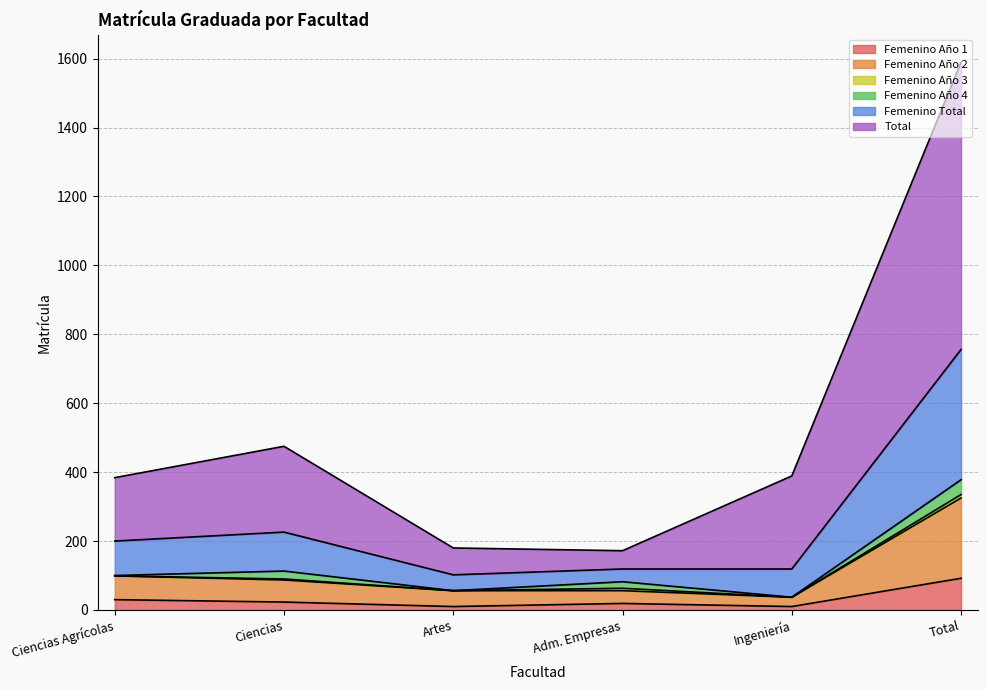

Which category has the highest value in the Femenino Año 1 series?

Total